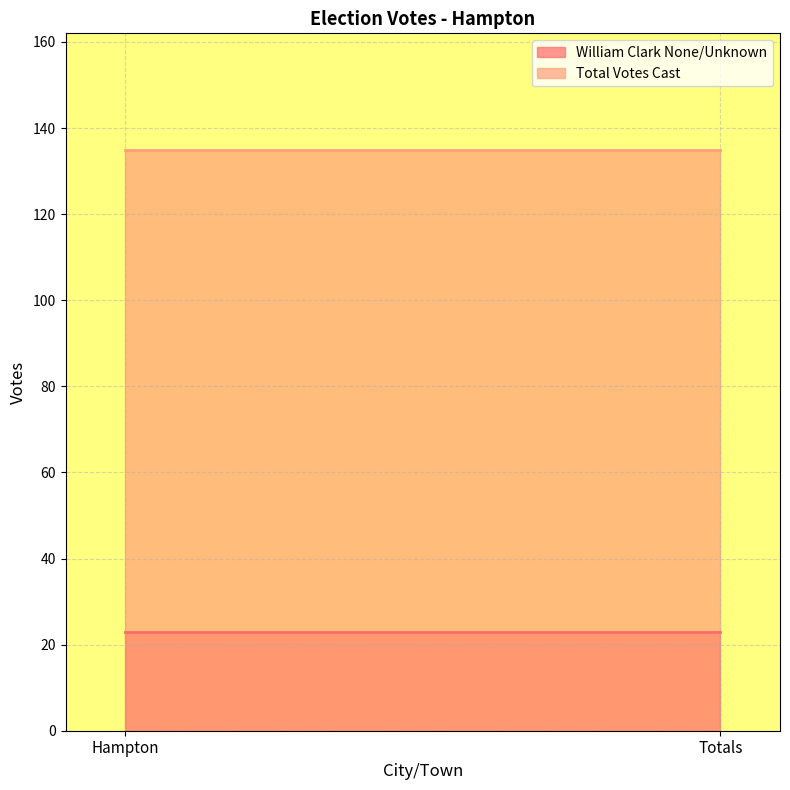

Reading right to left, extract all data points from this chart.

William Clark None/Unknown: 23	23
Total Votes Cast: 135	135